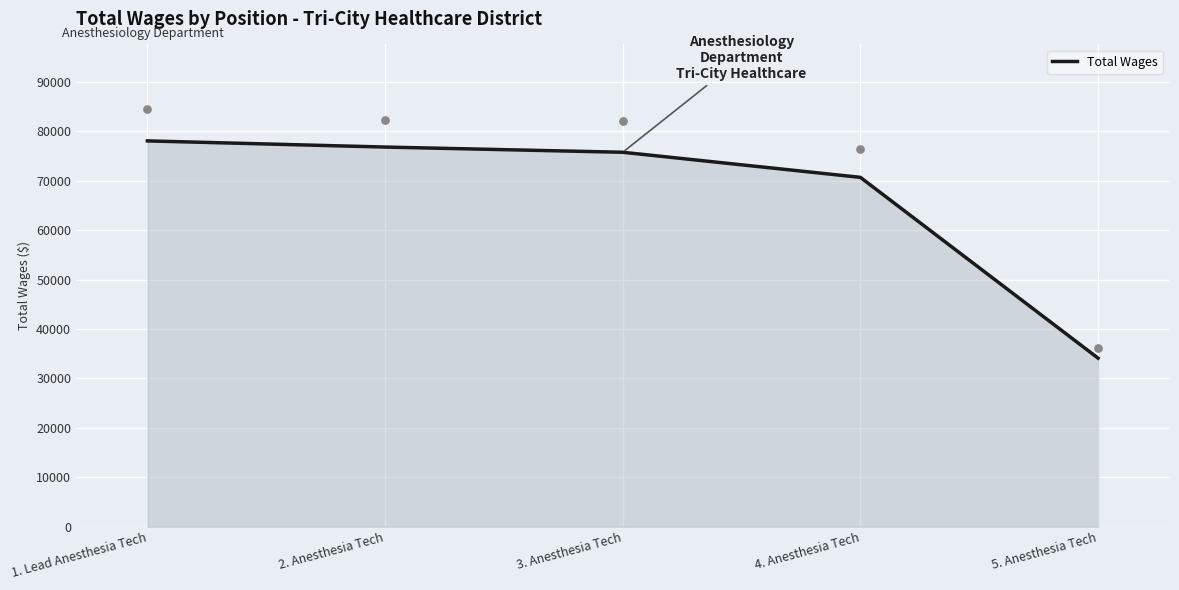

What is the ratio of the value at 2. Anesthesia Tech to the value at 4. Anesthesia Tech?

1.1